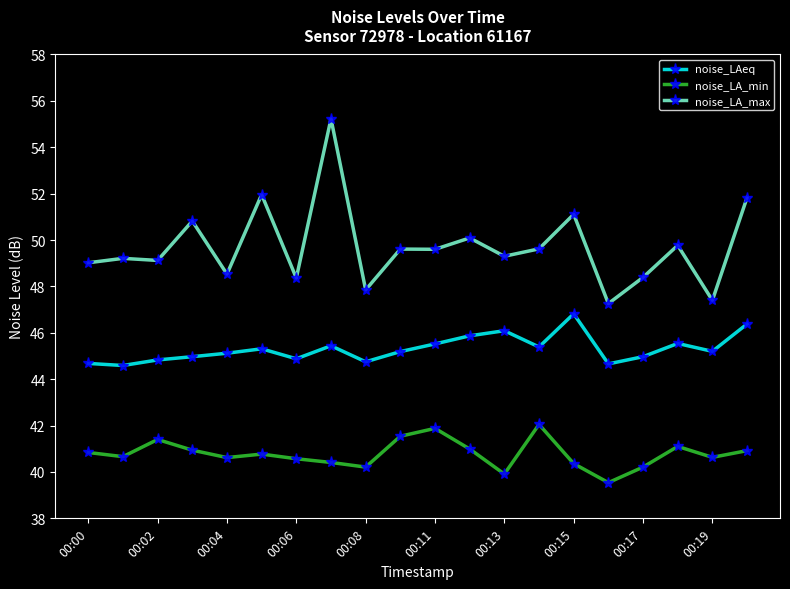

List the series in order of their overall mean, lowest first.

noise_LA_min, noise_LAeq, noise_LA_max